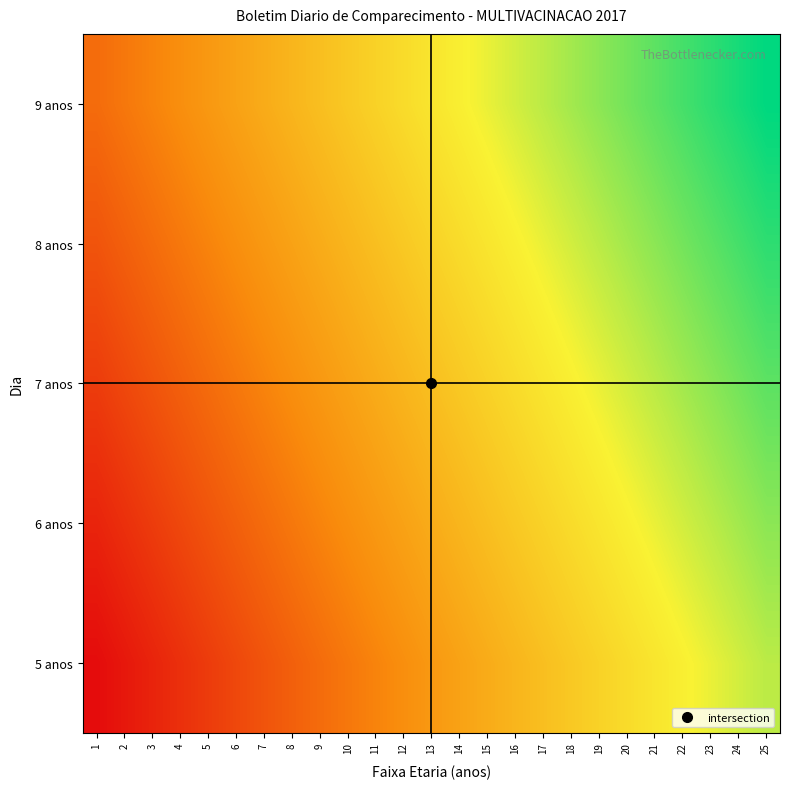

Rank the series by their average value, from highest to lowest.

9 anos, 8 anos, 7 anos, 6 anos, 5 anos